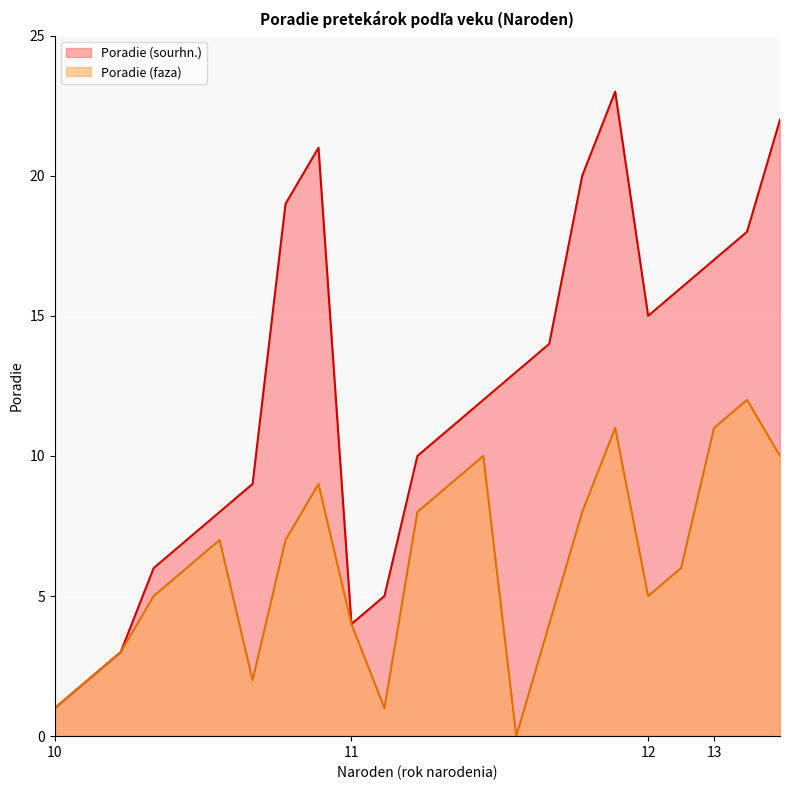

What are all the series names shown in the legend?

Poradie (sourhn.), Poradie (faza)